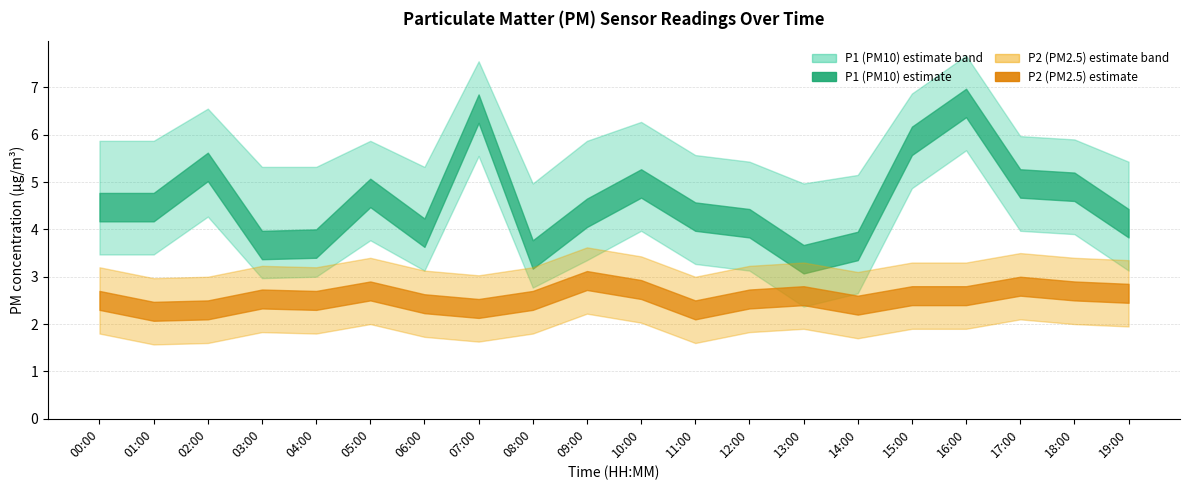

Where is P1 nearest to the value 5?

10:00